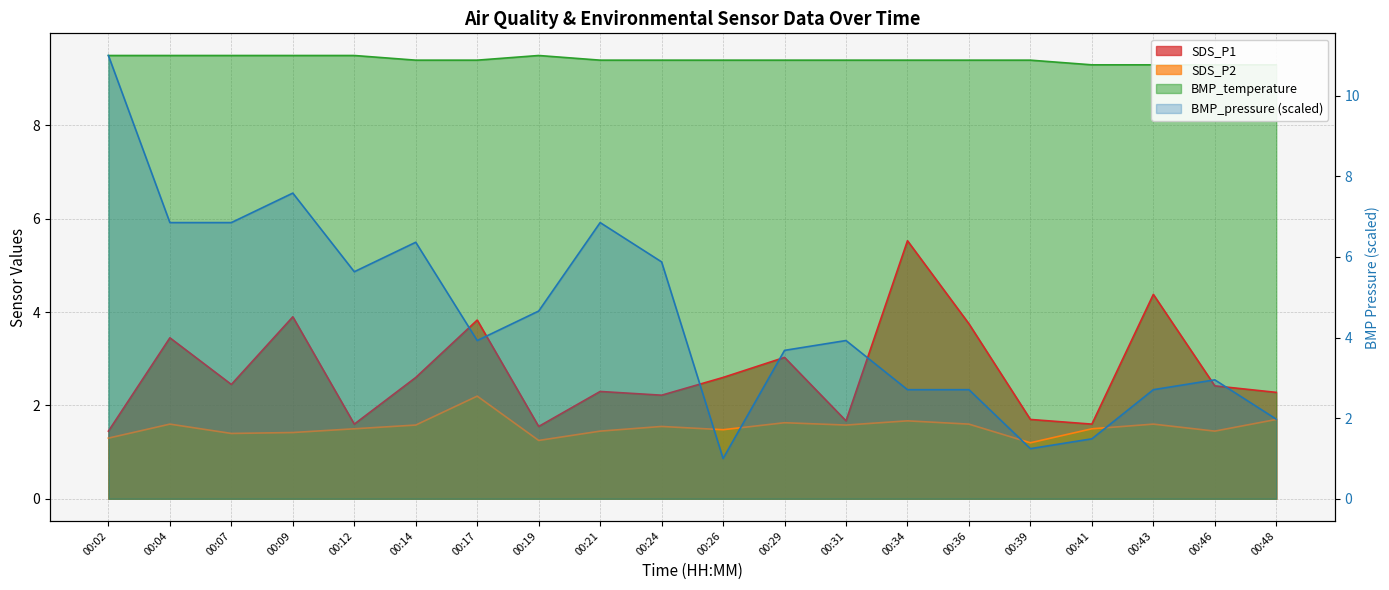

Reading left to right, extract all data points from this chart.

SDS_P1: 1.4	3.5	2.5	3.9	1.6	2.6	3.8	1.6	2.3	2.2	2.6	3.0	1.7	5.5	3.8	1.7	1.6	4.4	2.4	2.3
SDS_P2: 1.3	1.6	1.4	1.4	1.5	1.6	2.2	1.2	1.4	1.6	1.5	1.6	1.6	1.7	1.6	1.2	1.5	1.6	1.4	1.7
BMP_temperature: 9.5	9.5	9.5	9.5	9.5	9.4	9.4	9.5	9.4	9.4	9.4	9.4	9.4	9.4	9.4	9.4	9.3	9.3	9.3	9.3
BMP_pressure: 11.0	6.9	6.9	7.6	5.6	6.4	3.9	4.7	6.9	5.9	1.0	3.7	3.9	2.7	2.7	1.2	1.5	2.7	3.0	2.0